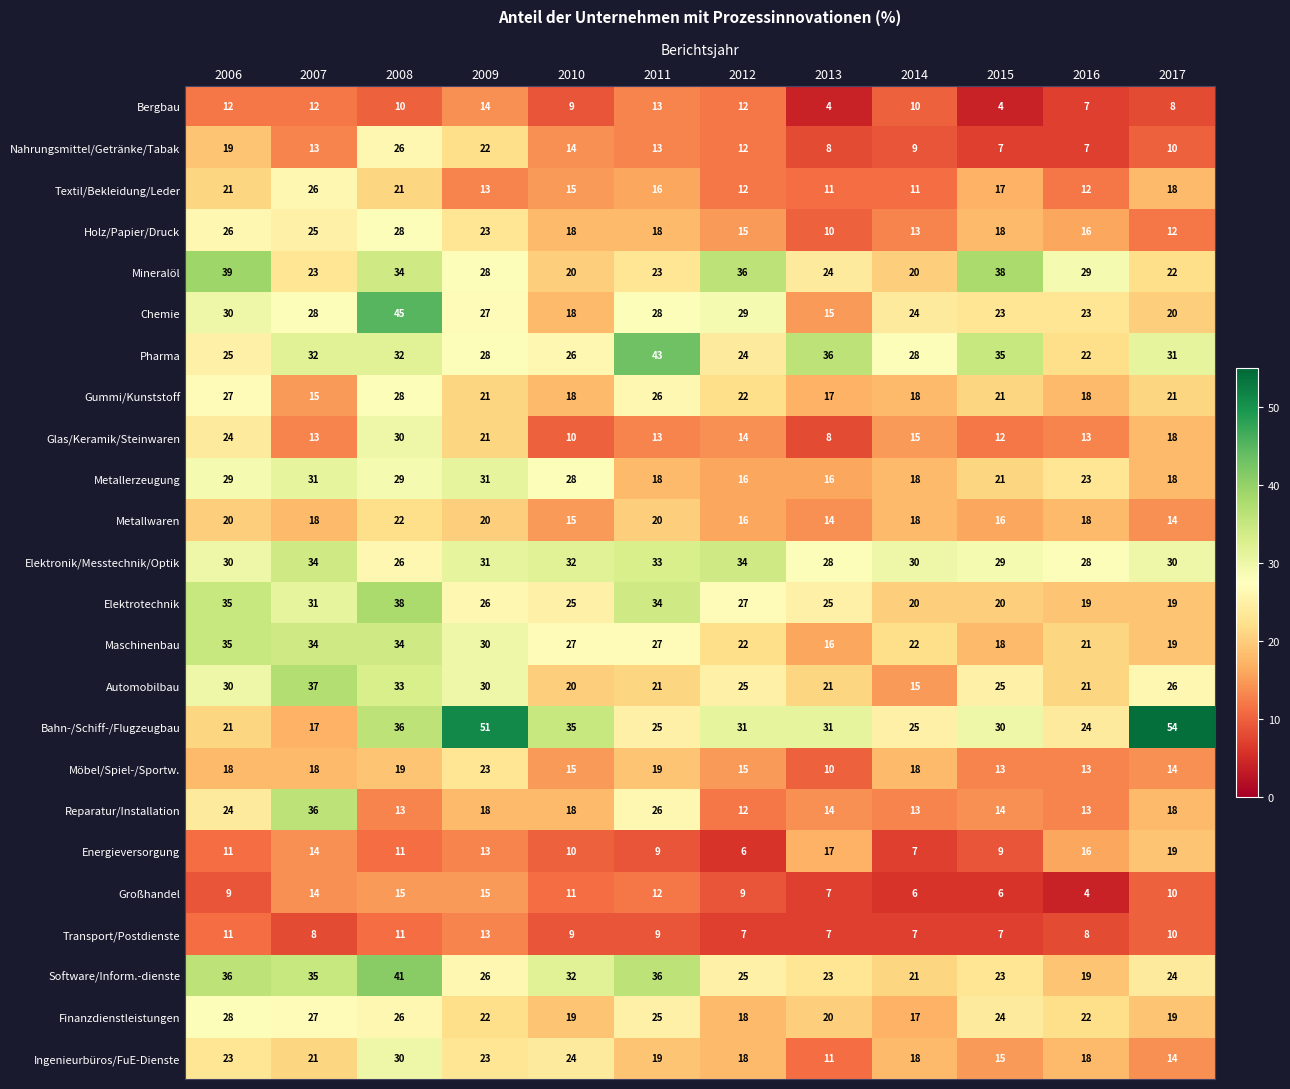

Is the value of Elektronik/Messtechnik/Optik at 2009 greater than the value of Automobilbau at 2010?

Yes